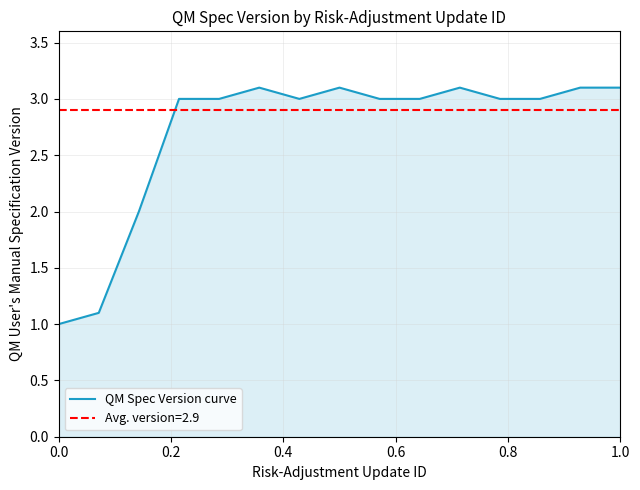

Does the chart display data point markers on the line(s)?

No